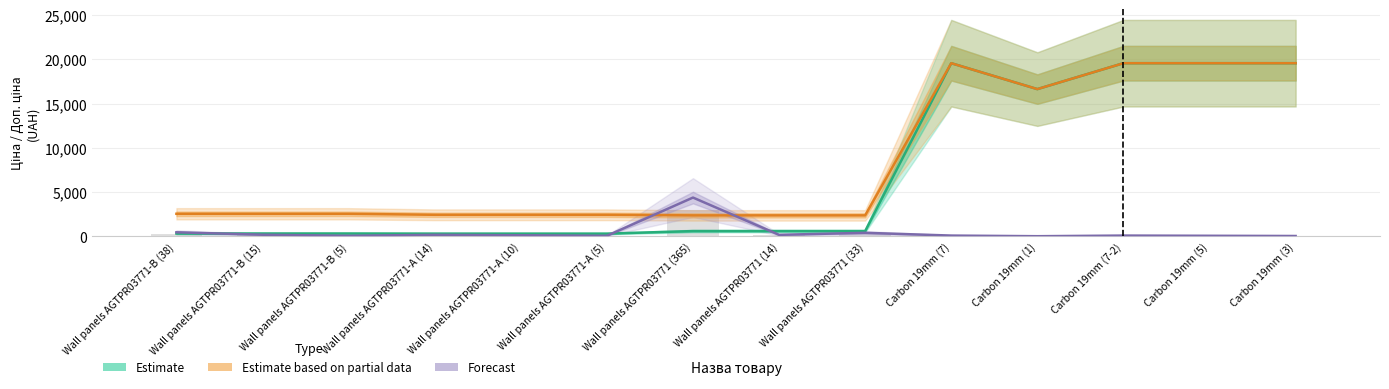

The Estimate based on partial data series shows 2366.5 at Wall panels AGTPR03771 (14). True or false?

True